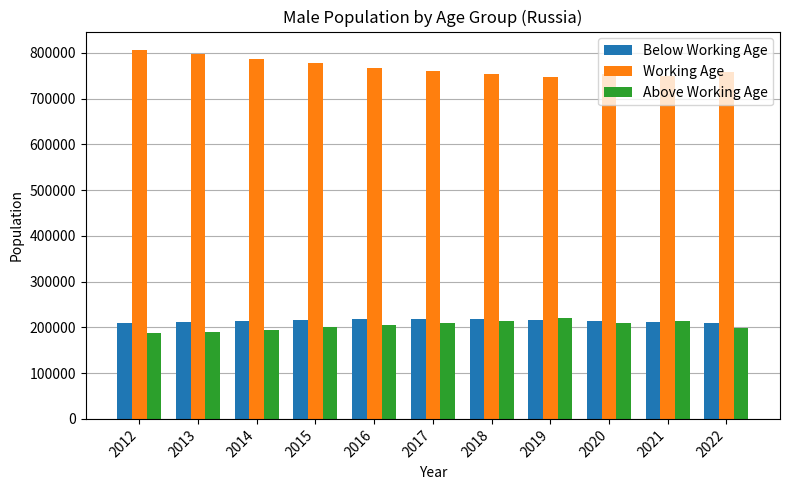

How many data points does each series have?

11